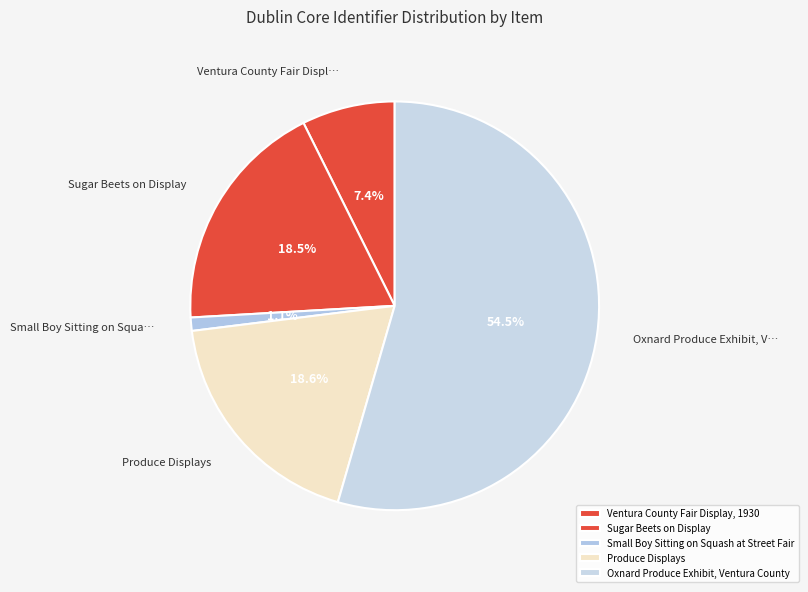

To the nearest percent, what is the average slice percentage?

20%